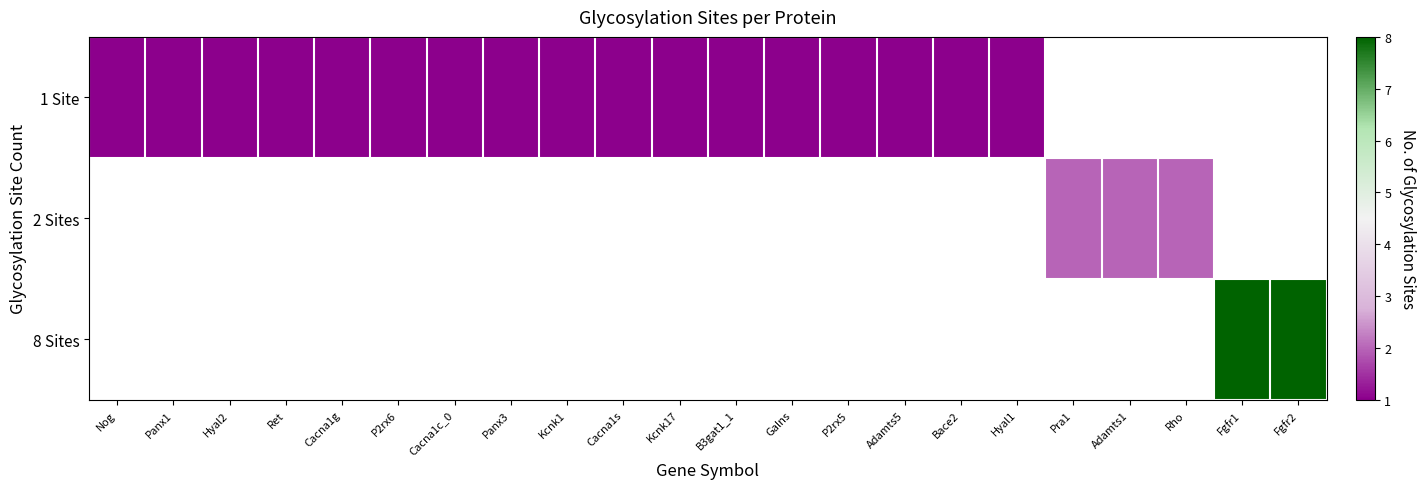

List the series in order of their peak value, lowest first.

1 Site, 2 Sites, 8 Sites